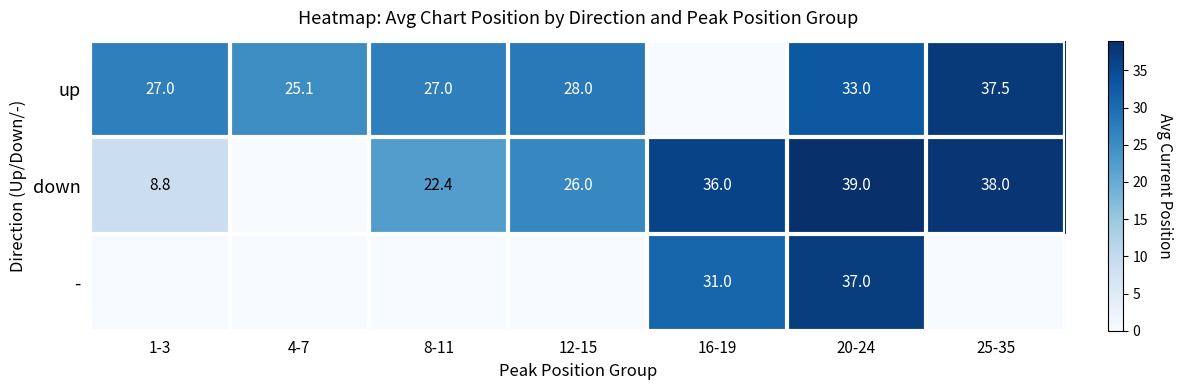

Is it true that down equals 26.0 at 12-15?

True